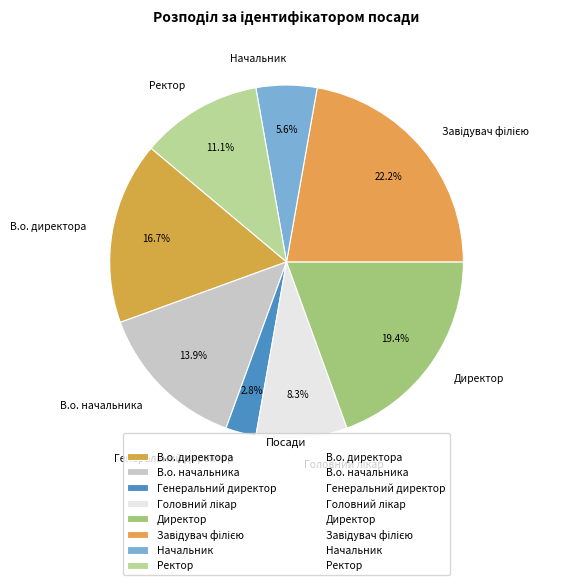

The Начальник slice represents 1% of the pie. True or false?

False